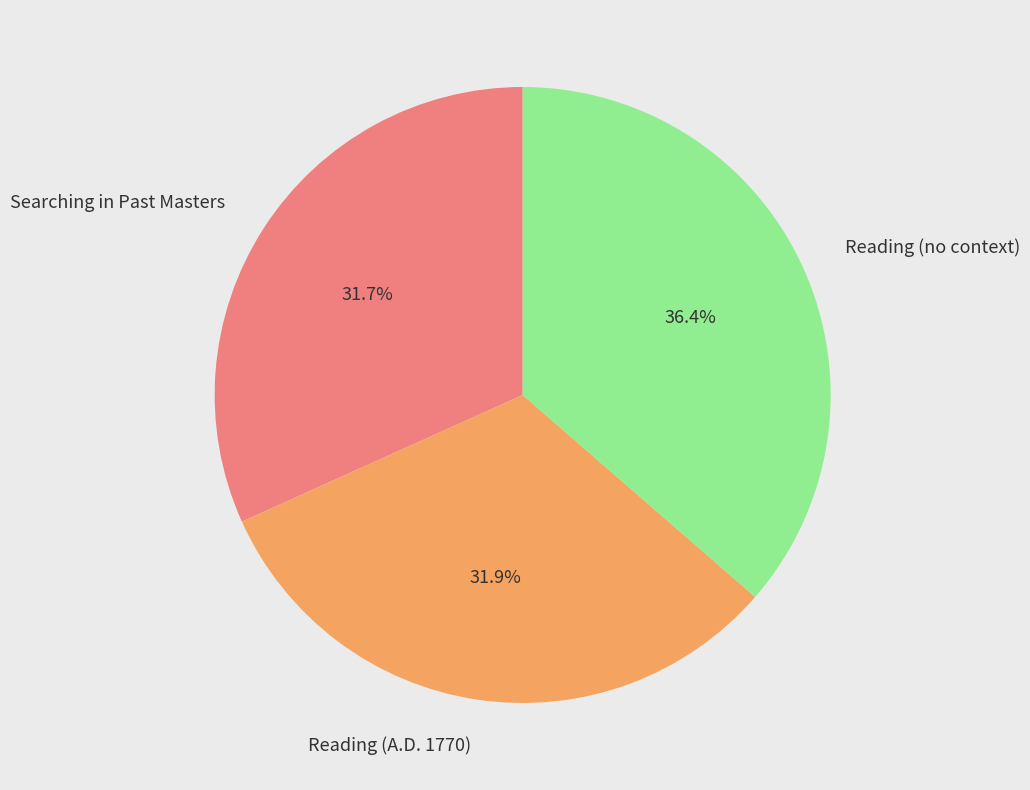

To the nearest percent, what is the average slice percentage?

33%